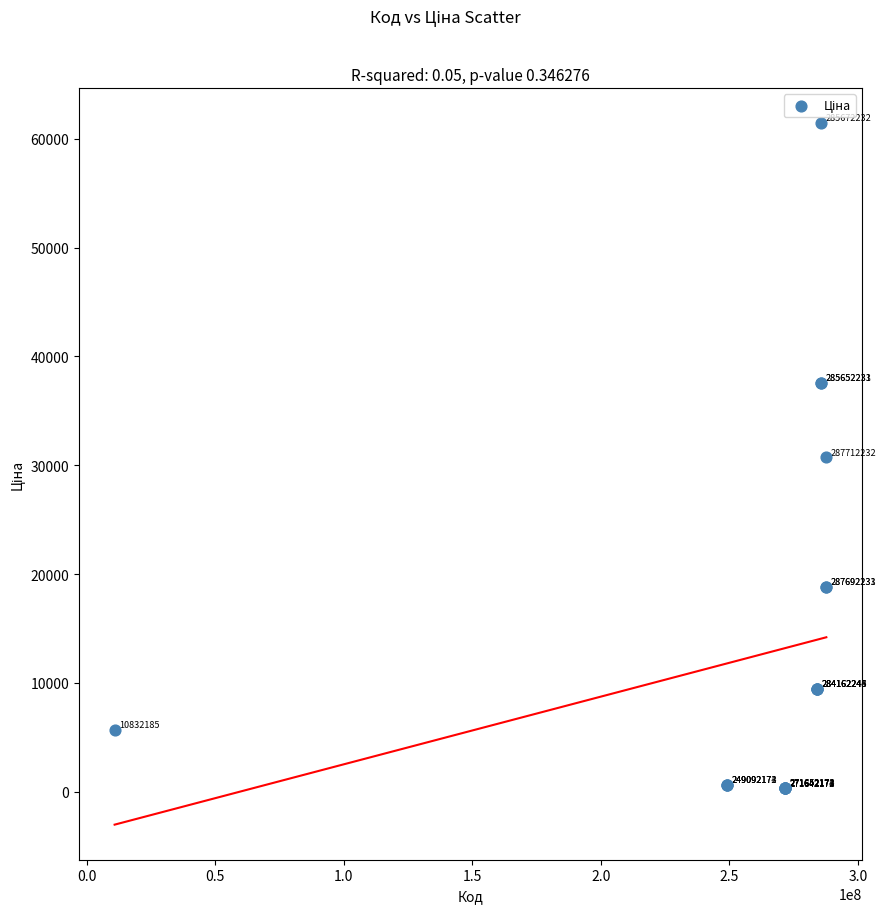

What Y value in the scatter plot is closest to 30872?

30717.1